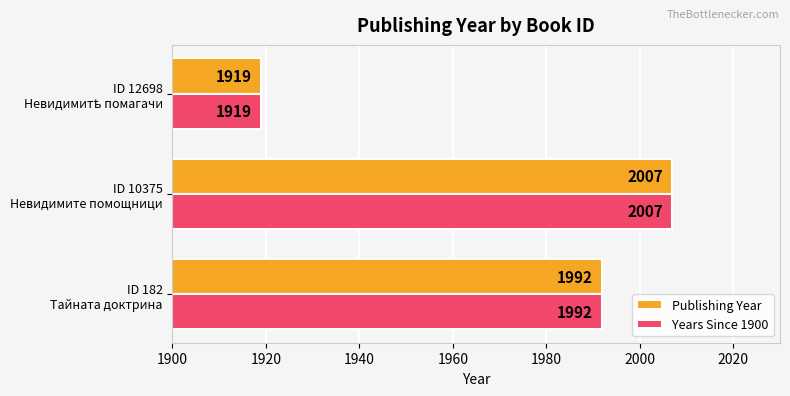

Rank the series by their average value, from highest to lowest.

Publishing Year, Years Since 1900